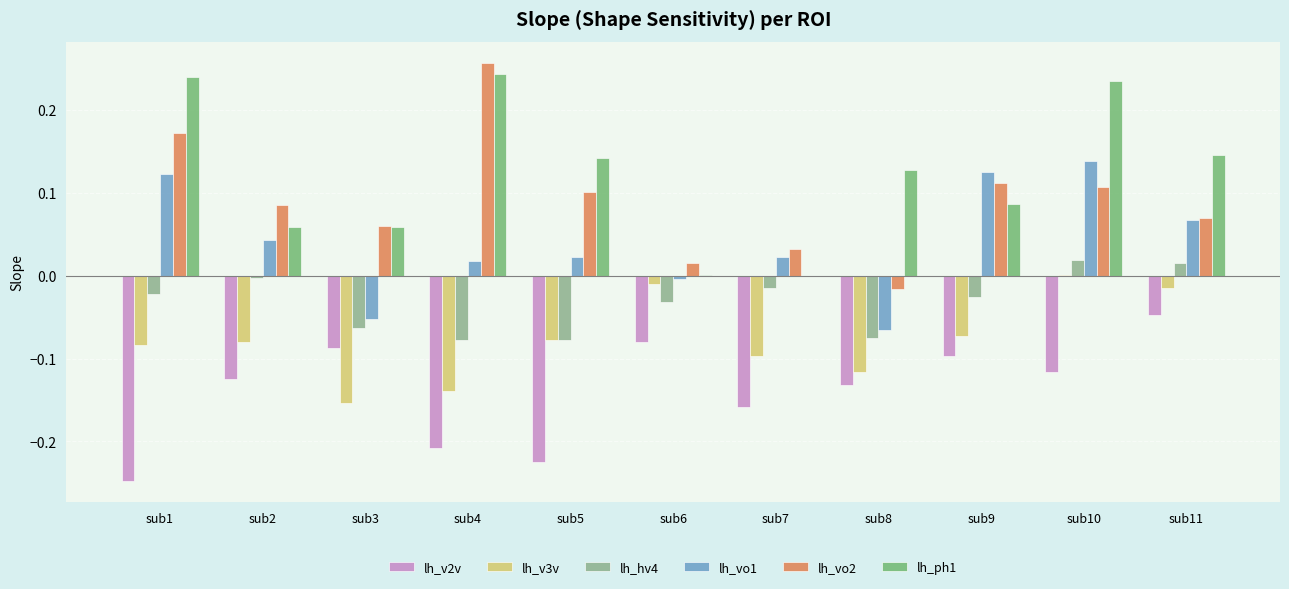

Does the chart contain stacked bars?

No